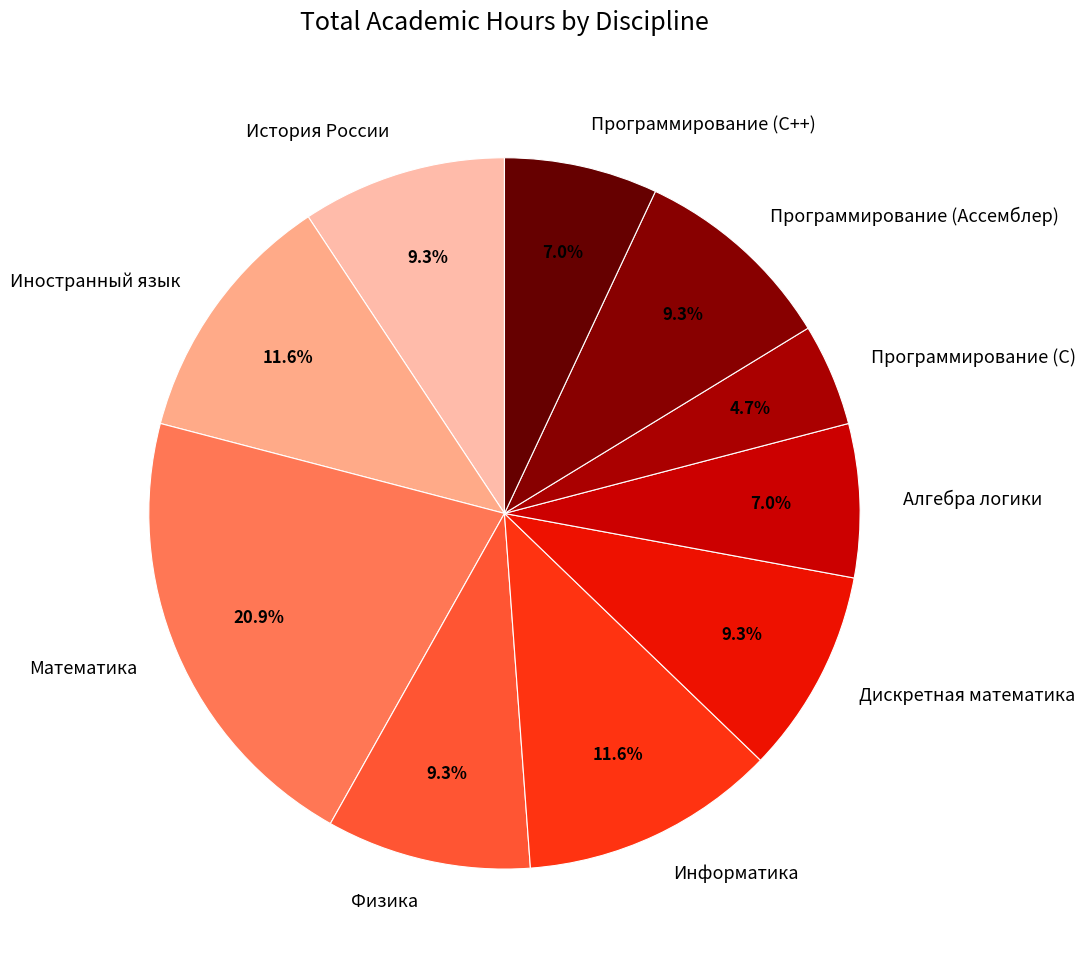

How many segments does this pie chart have?

10